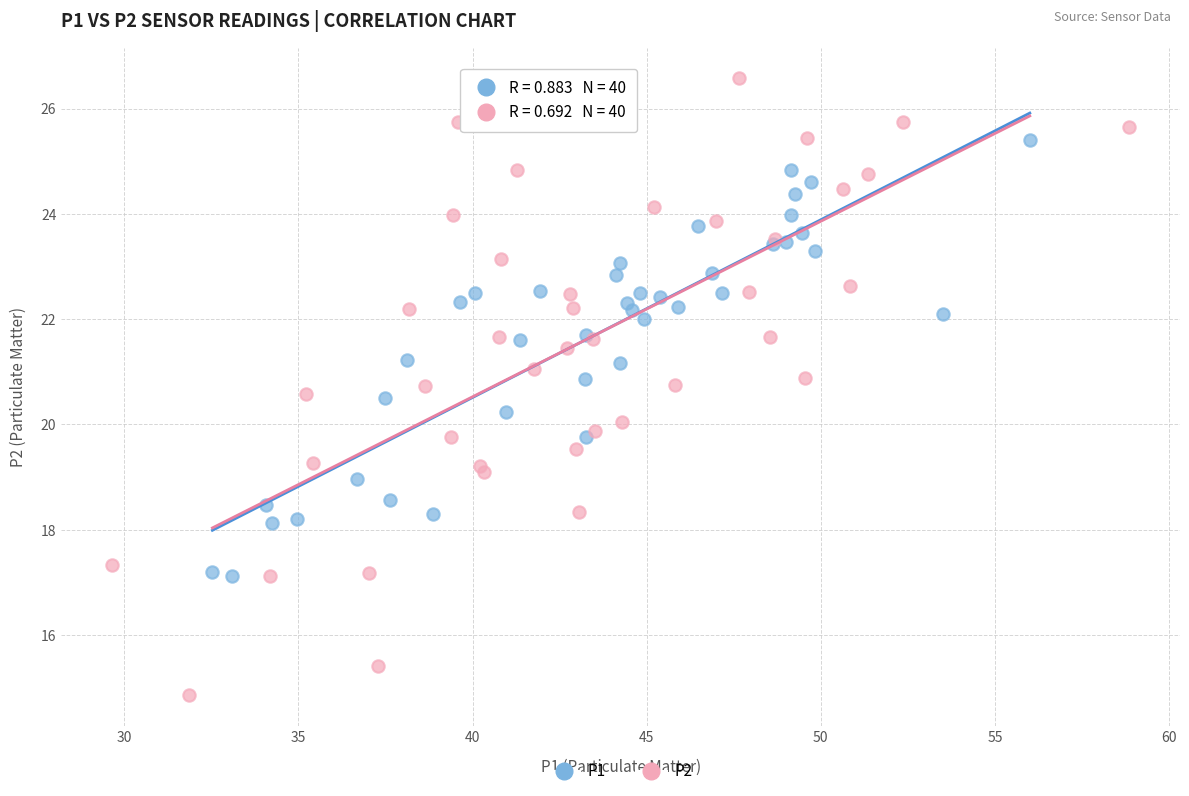

Which series reaches the minimum Y coordinate?

P2